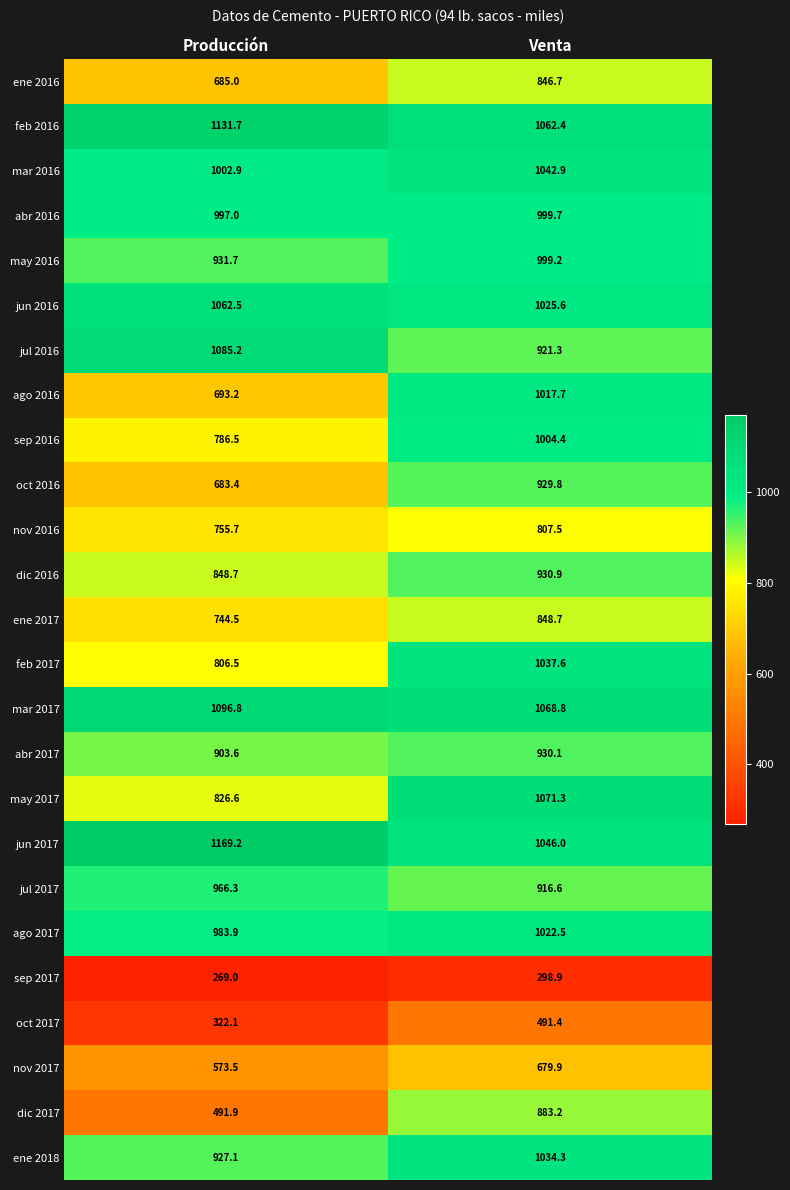

Between Producción and Venta, which series saw the biggest shift?

dic 2017